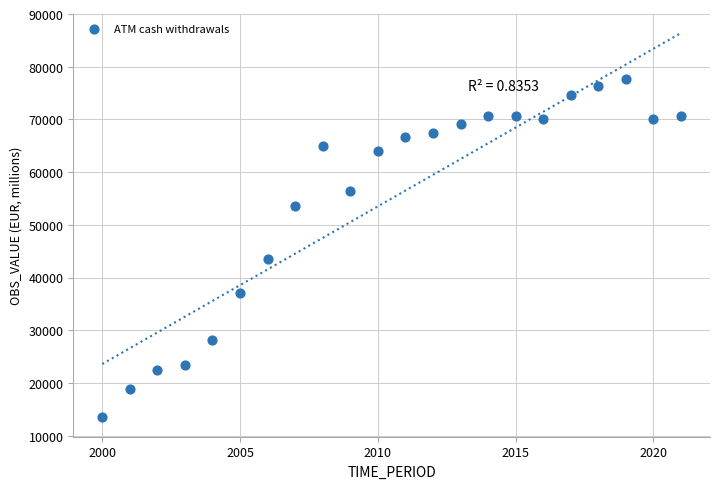

What Y value in the scatter plot is closest to 45598?

43565.2